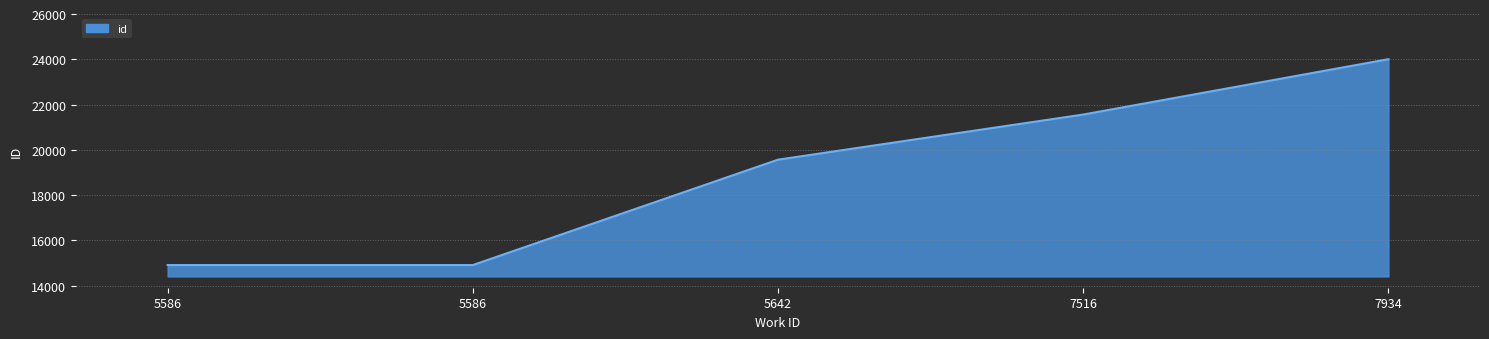

The chart shows a value of 14913 at 5586. True or false?

True